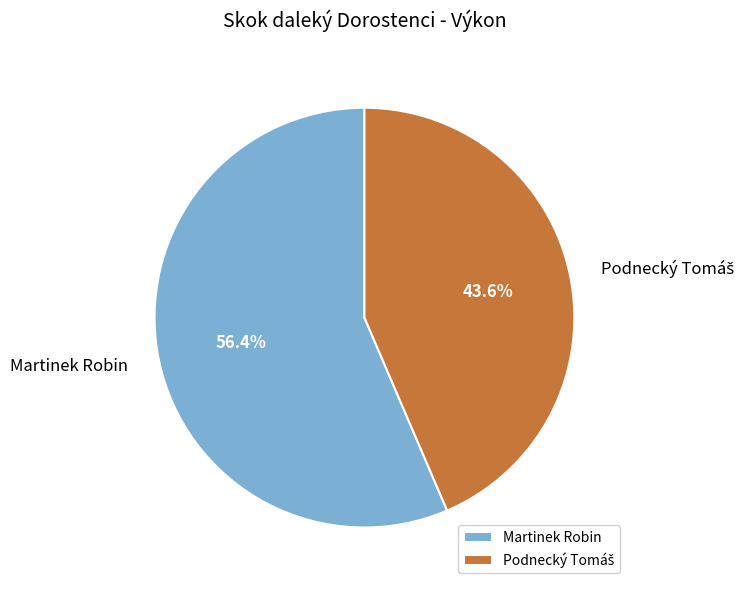

What is the majority slice?

Martinek Robin